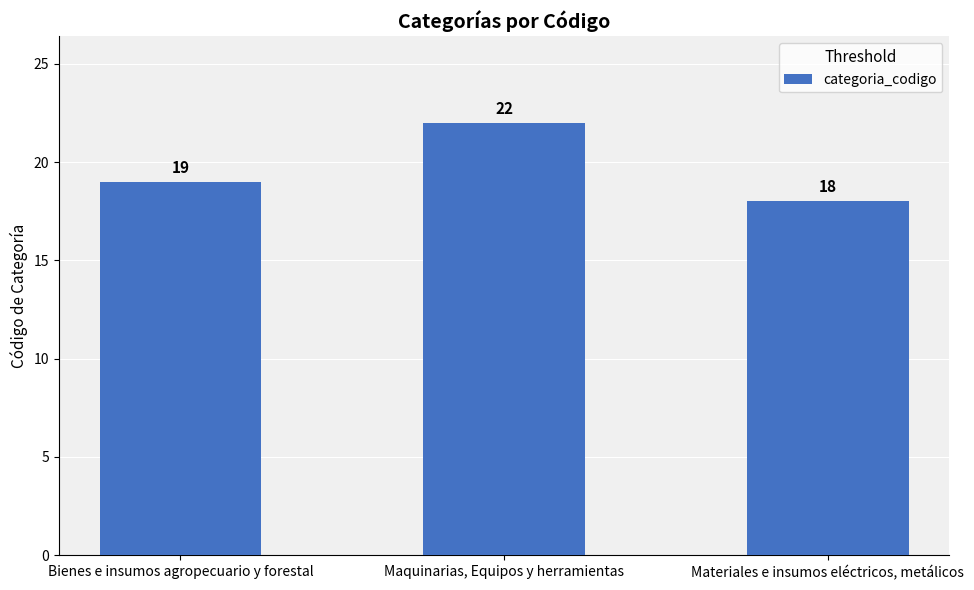

Where is the data nearest to the value 20?

Bienes e insumos agropecuario y forestal